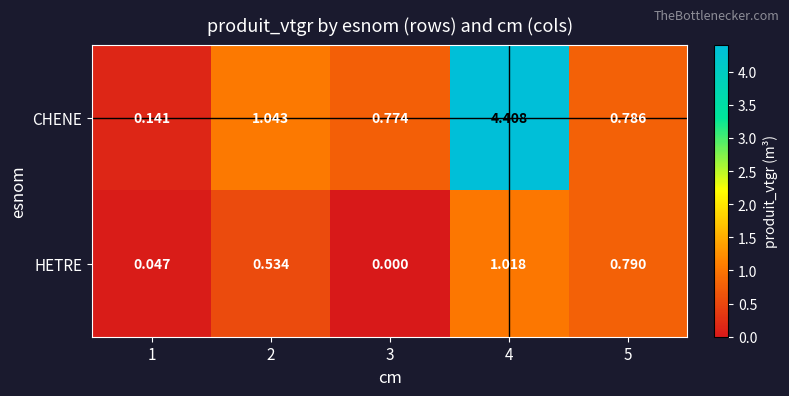

At 1, list the series in order from largest to smallest.

CHENE, HETRE